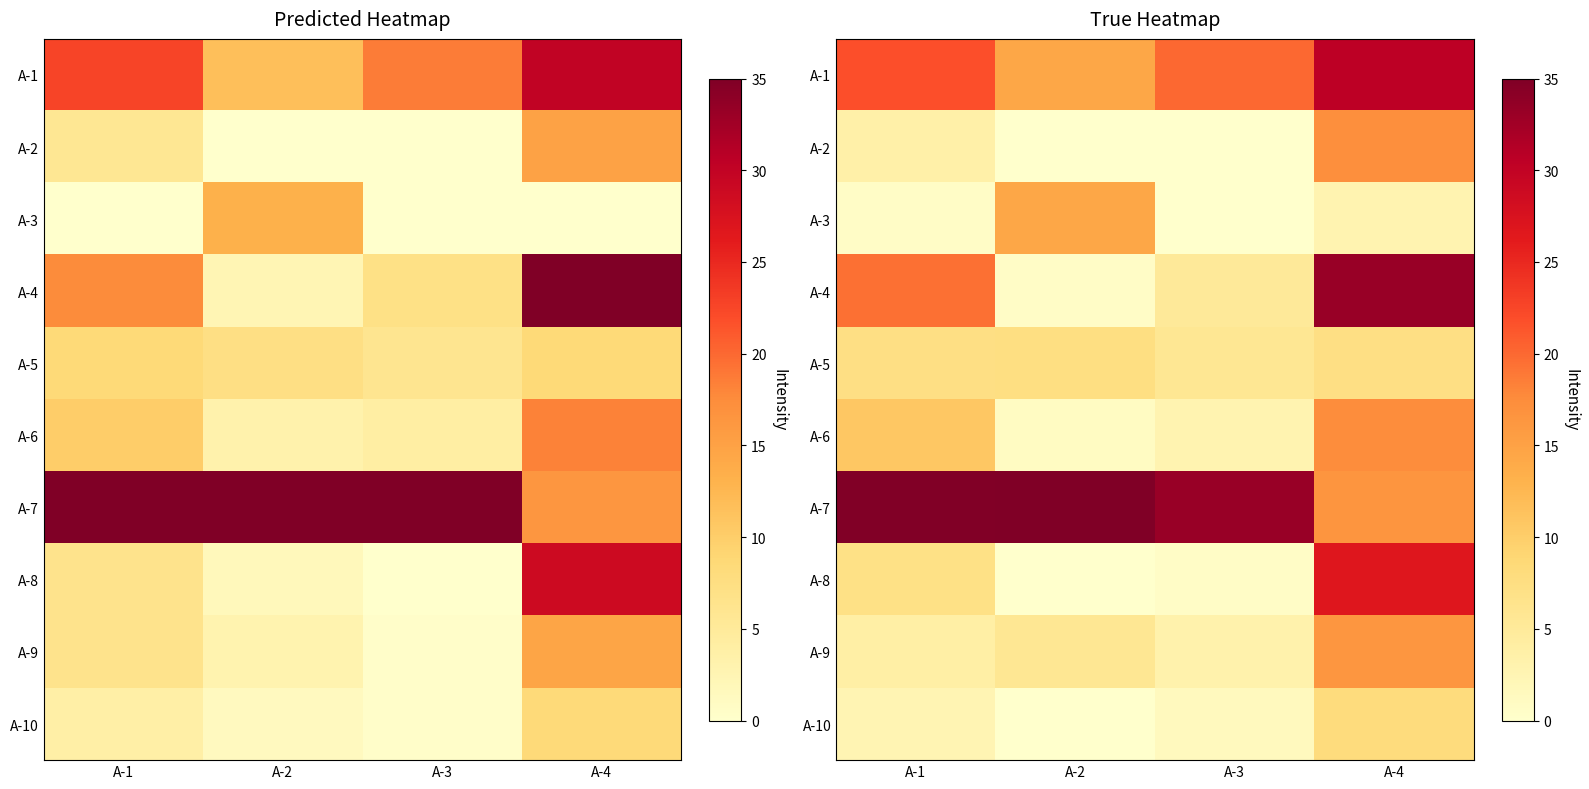

Which series has the largest total across all categories?

A-7